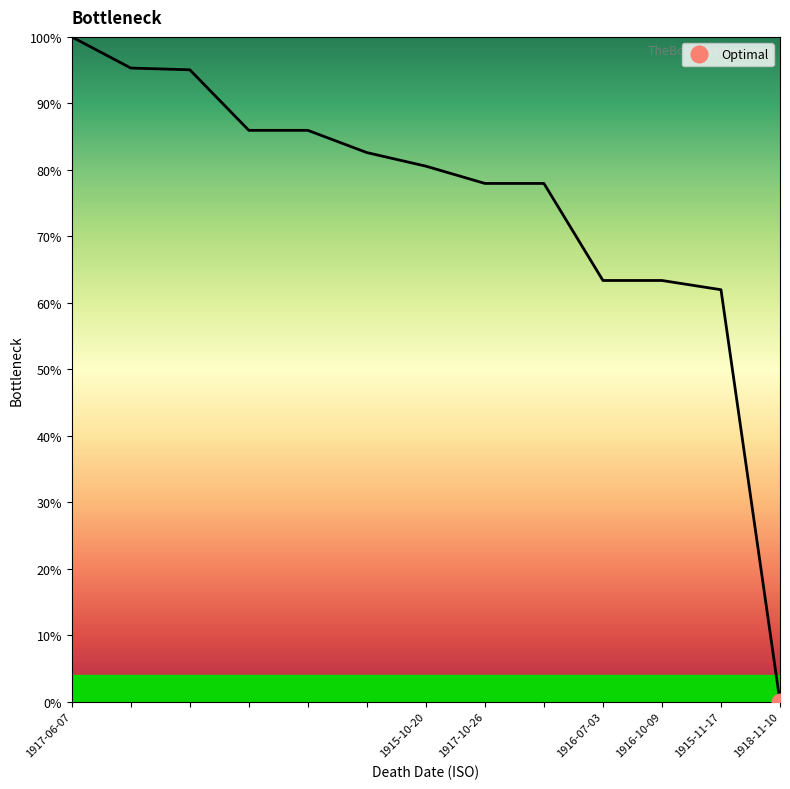

Where is the data nearest to the value 50?

1915-11-17